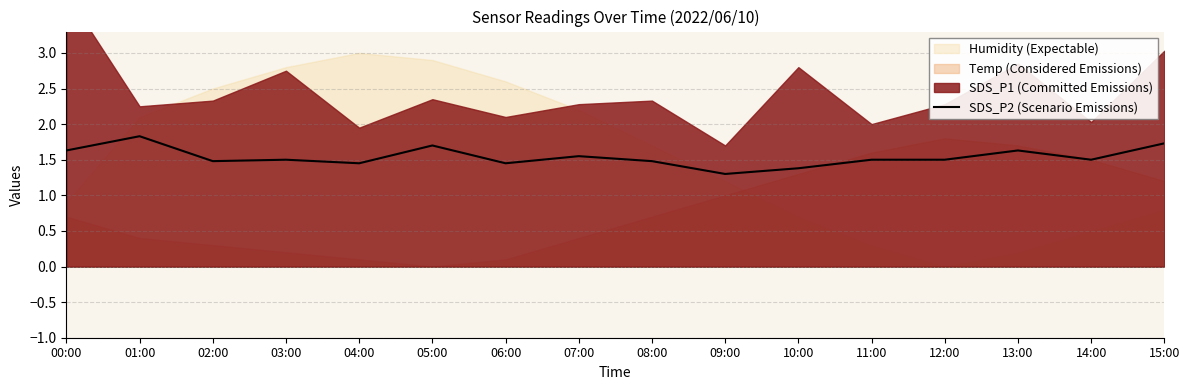

What is the label of the 15th point from the left?

14:00